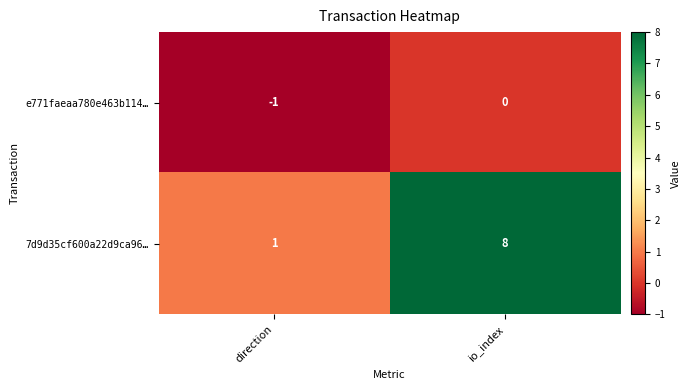

At which category is the sum across all series the highest?

io_index